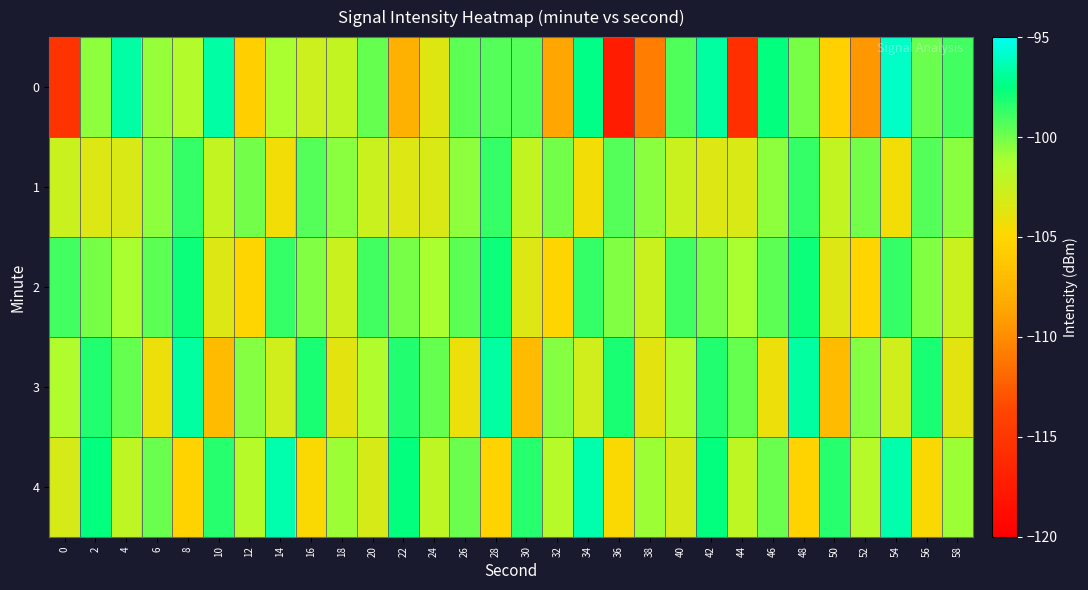

At how many categories does at least one series exceed -99?

18